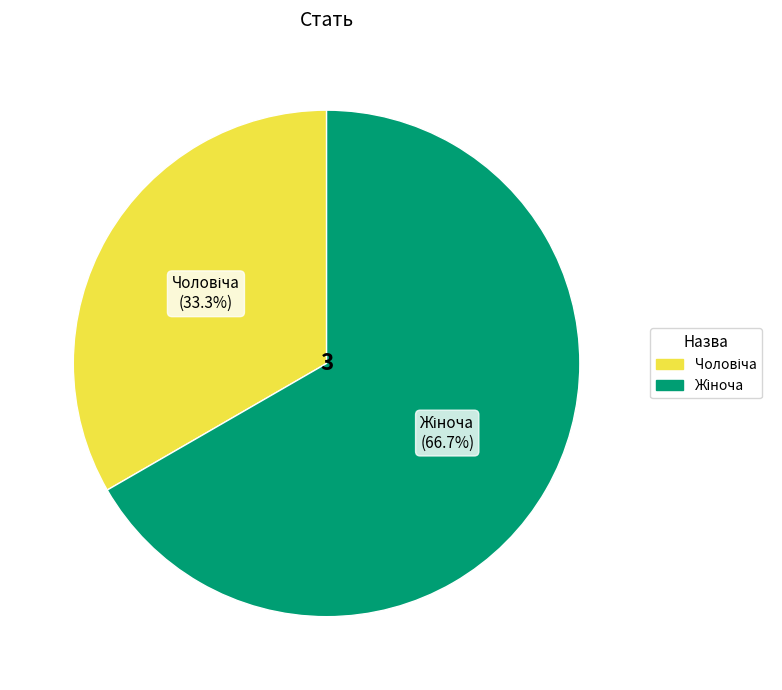

Does any single category account for the majority?

Yes